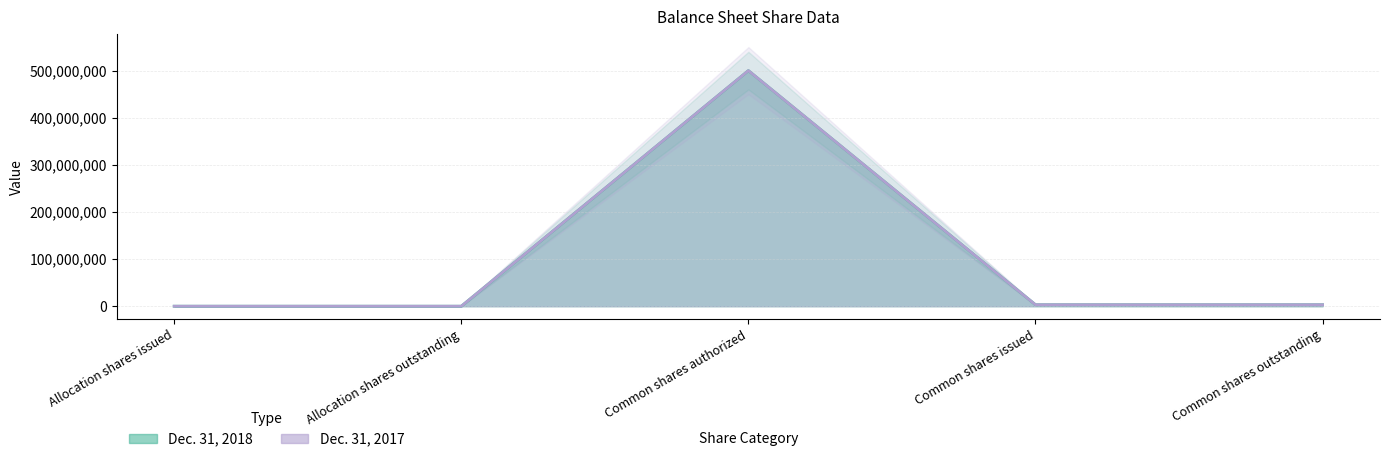

The value of Dec. 31, 2017 at Allocation shares issued is 359. True or false?

False